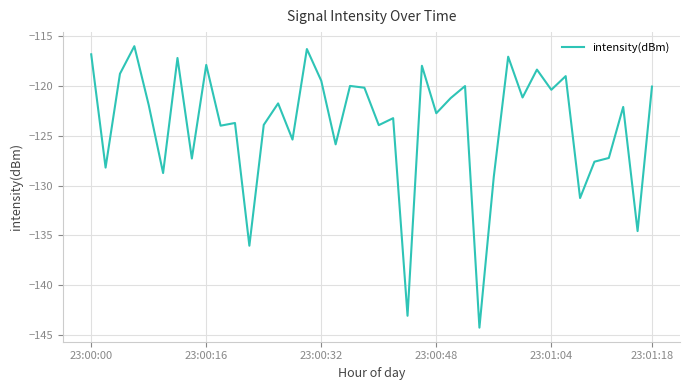

What is the maximum value shown in the chart?

-116.0